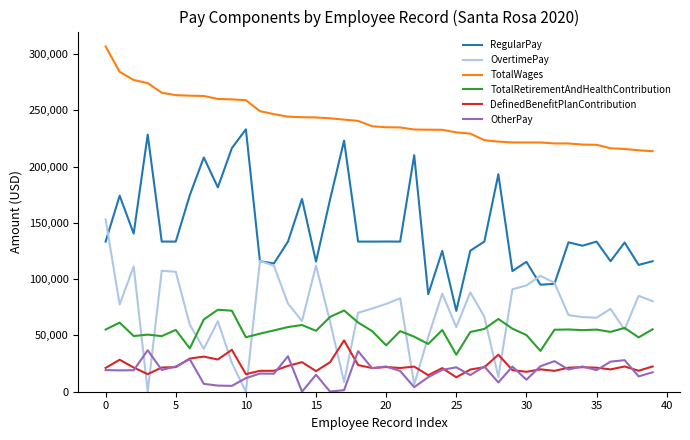

What is the maximum value shown in the chart?

306755